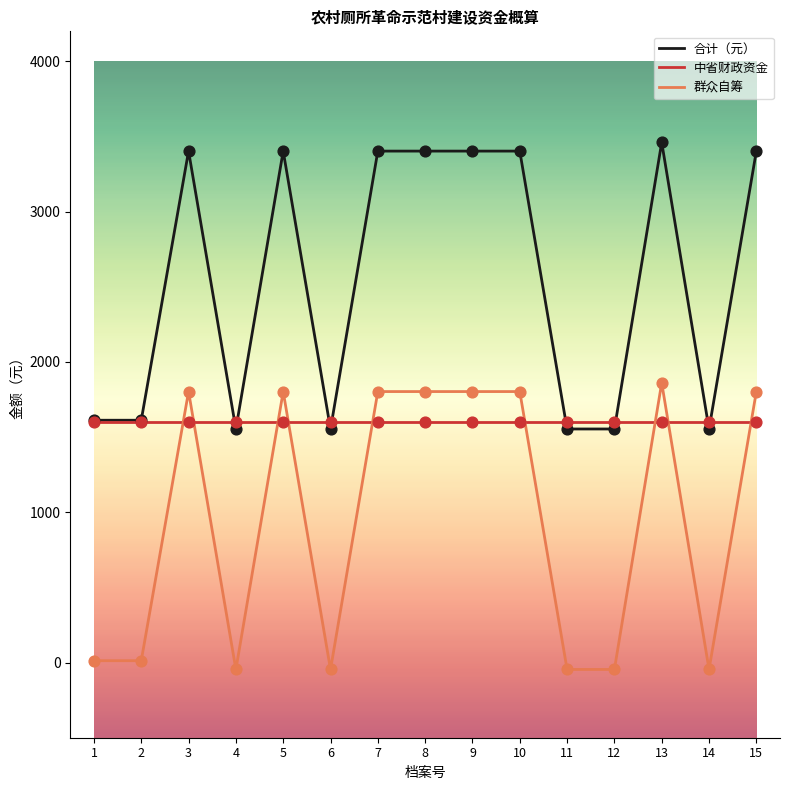

Is the value of 中省财政资金 at 11 greater than the value of 群众自筹 at 7?

No